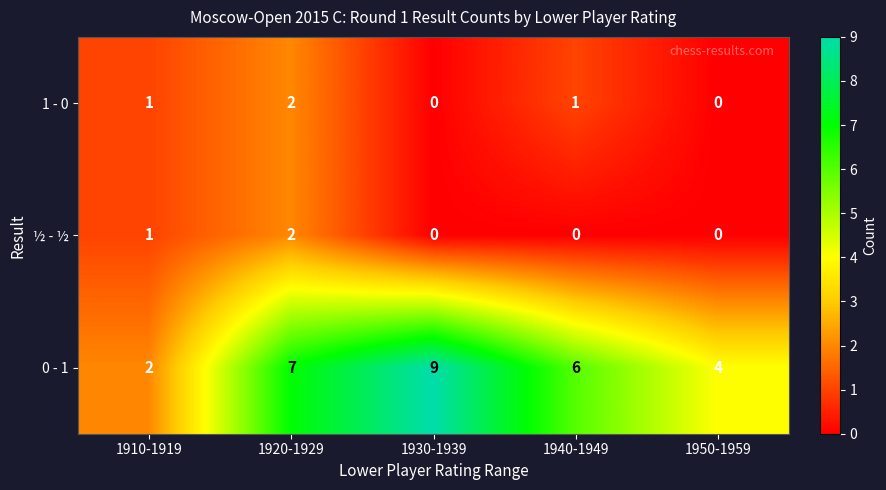

What is the total value across all series at 1930-1939?

9